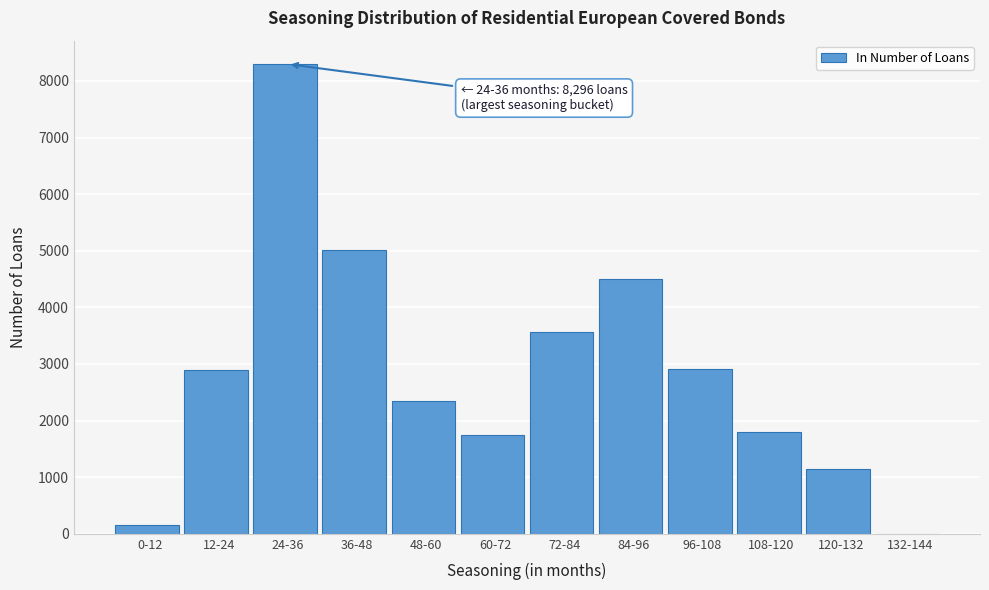

What is the sum of all values?

34360